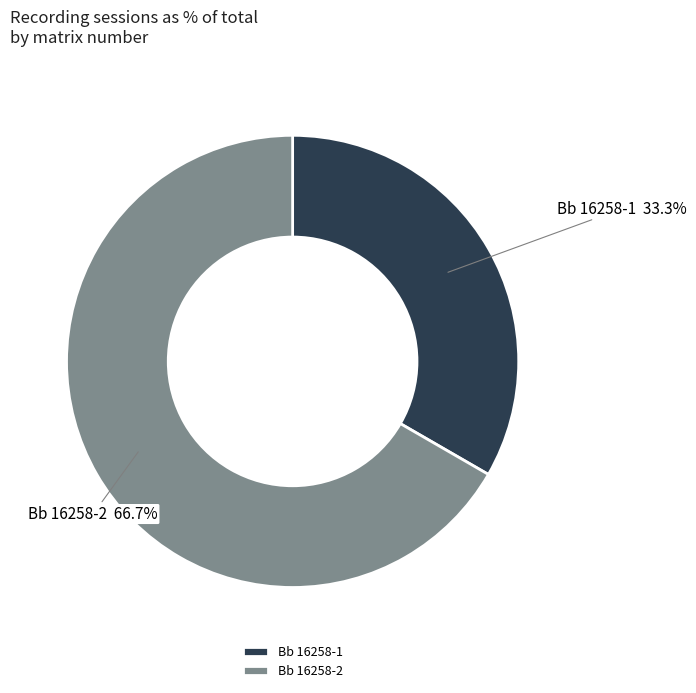

How many slices are in this pie chart?

2